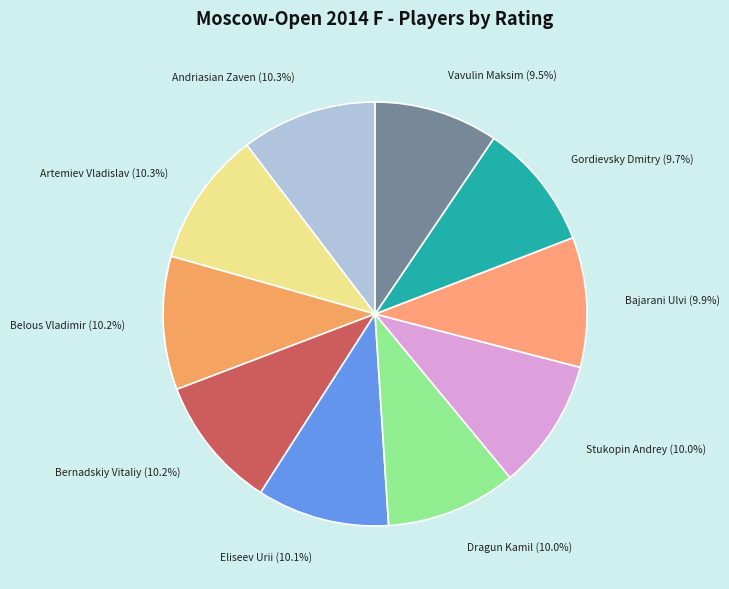

How many segments does this pie chart have?

10